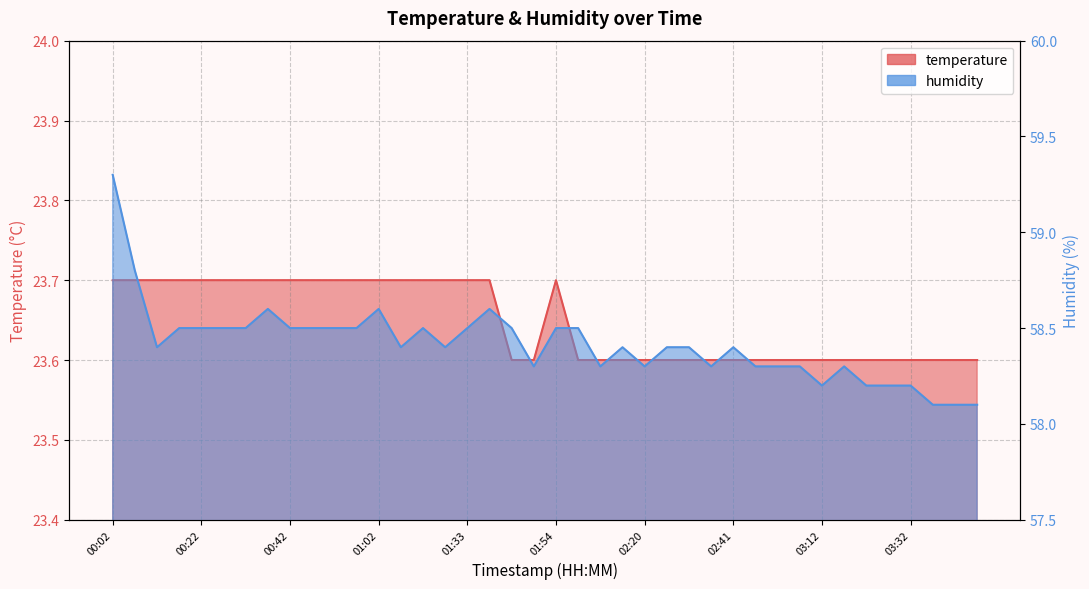

How many lines are shown in the chart?

2